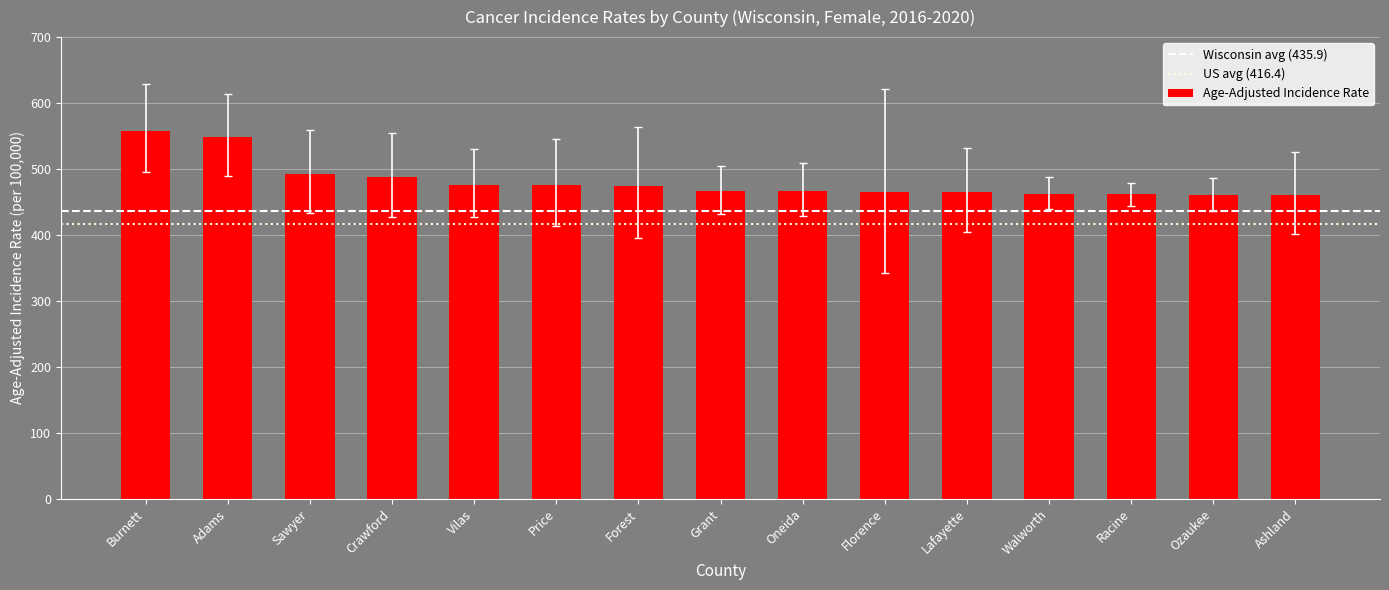

At which label is the value closest to 509?

Sawyer